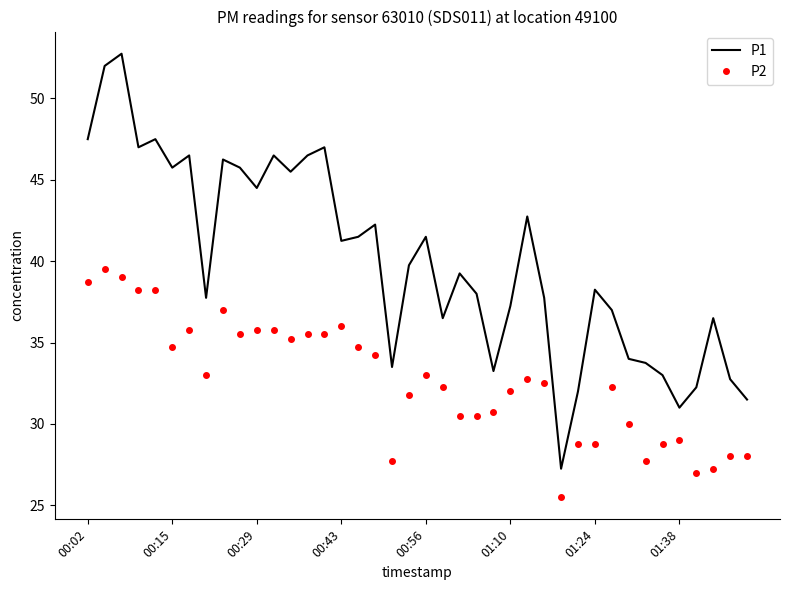

Which series has the widest spread of values?

P1